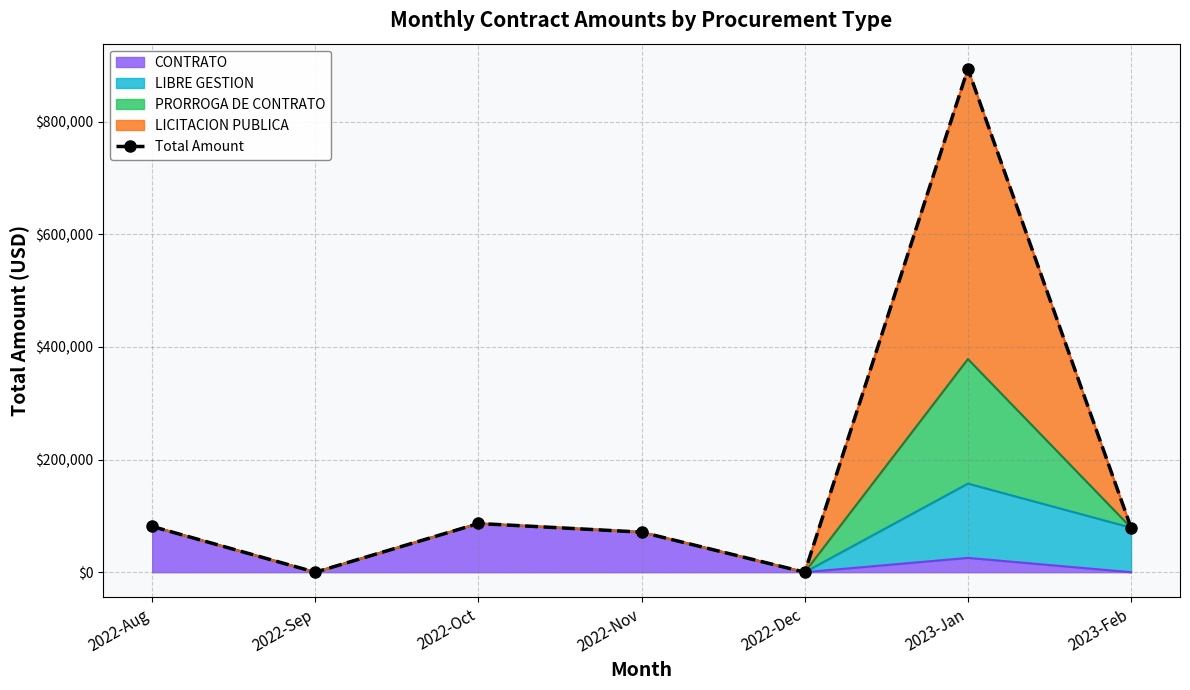

At which category does the chart reach its minimum across all series?

2022-Sep